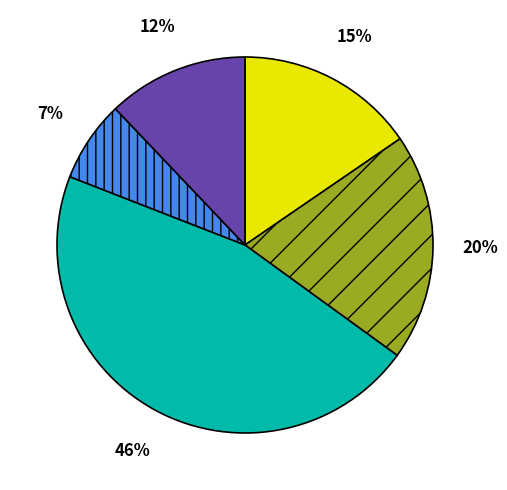

Is there a majority slice in this chart?

No